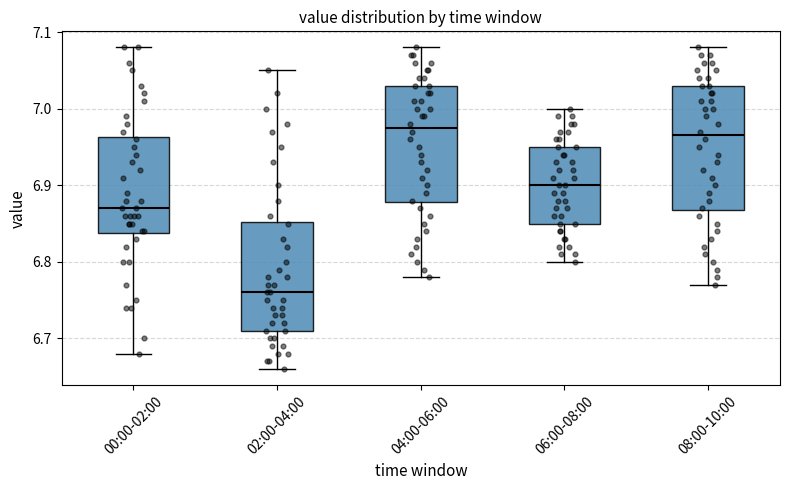

Reading left to right, read every box against the y-axis: the position of its median line, the range the box covers, and the ends of its whiskers. The values are not printed on the chart, so give them approximately, as read against the axis.

00:00-02:00: median 6.87, box 6.84 to 6.96, whiskers 6.68 to 7.08
02:00-04:00: median 6.76, box 6.71 to 6.85, whiskers 6.66 to 7.05
04:00-06:00: median 6.98, box 6.88 to 7.03, whiskers 6.78 to 7.08
06:00-08:00: median 6.90, box 6.85 to 6.95, whiskers 6.80 to 7.00
08:00-10:00: median 6.97, box 6.87 to 7.03, whiskers 6.77 to 7.08